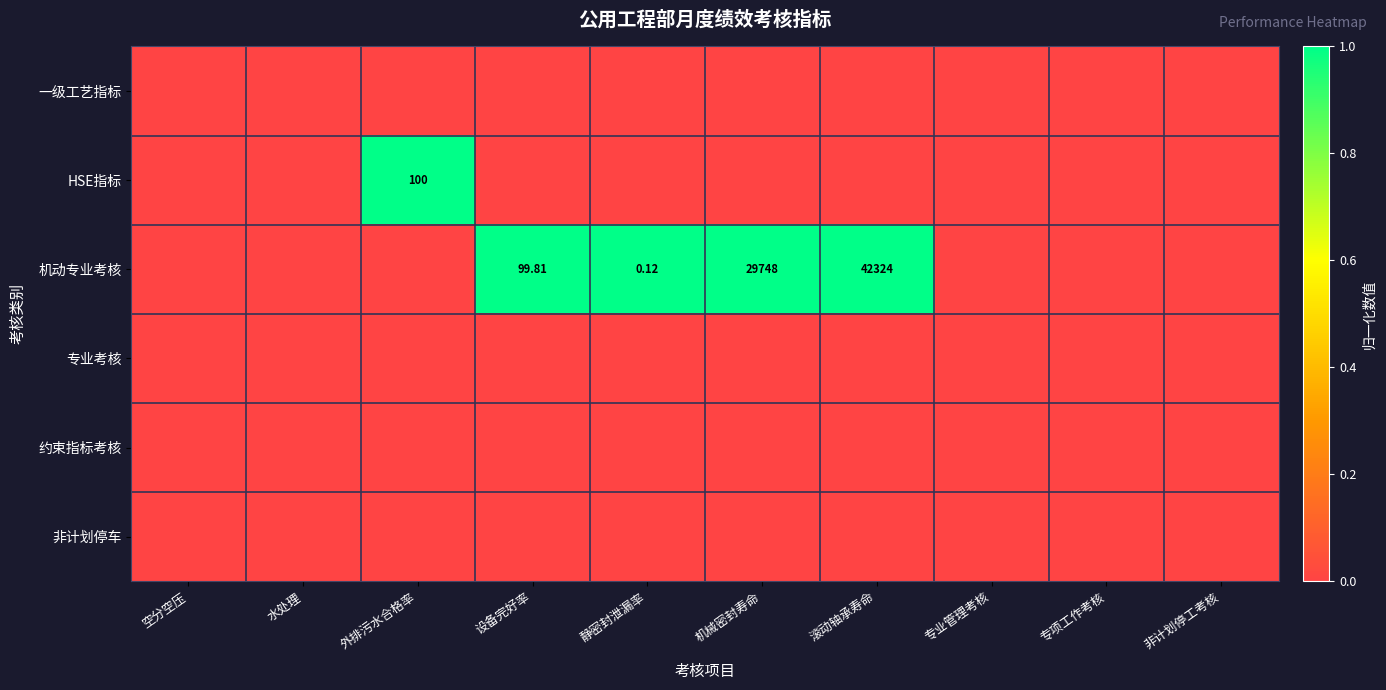

What is the total value across all series at 机械密封寿命?

1